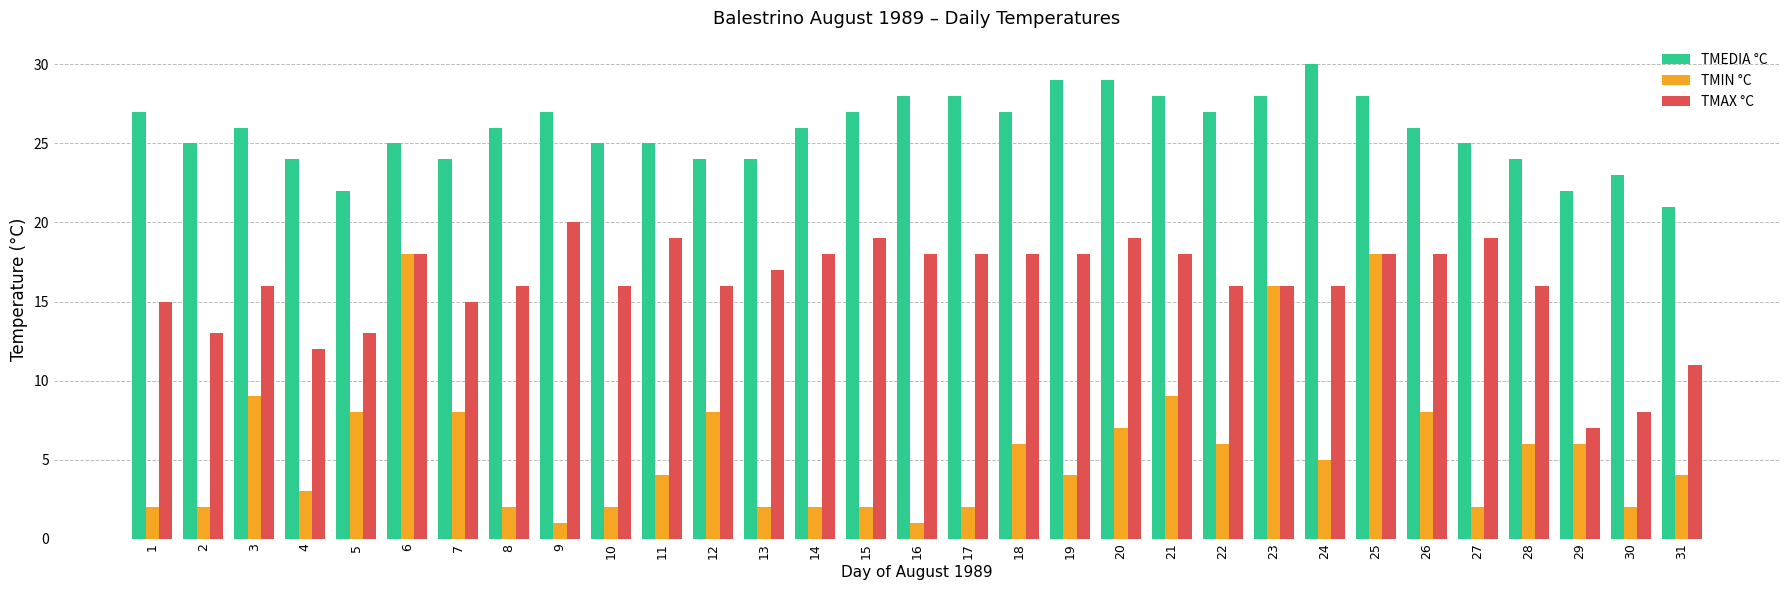

What is the spread (max minus min) of values at 28?

18